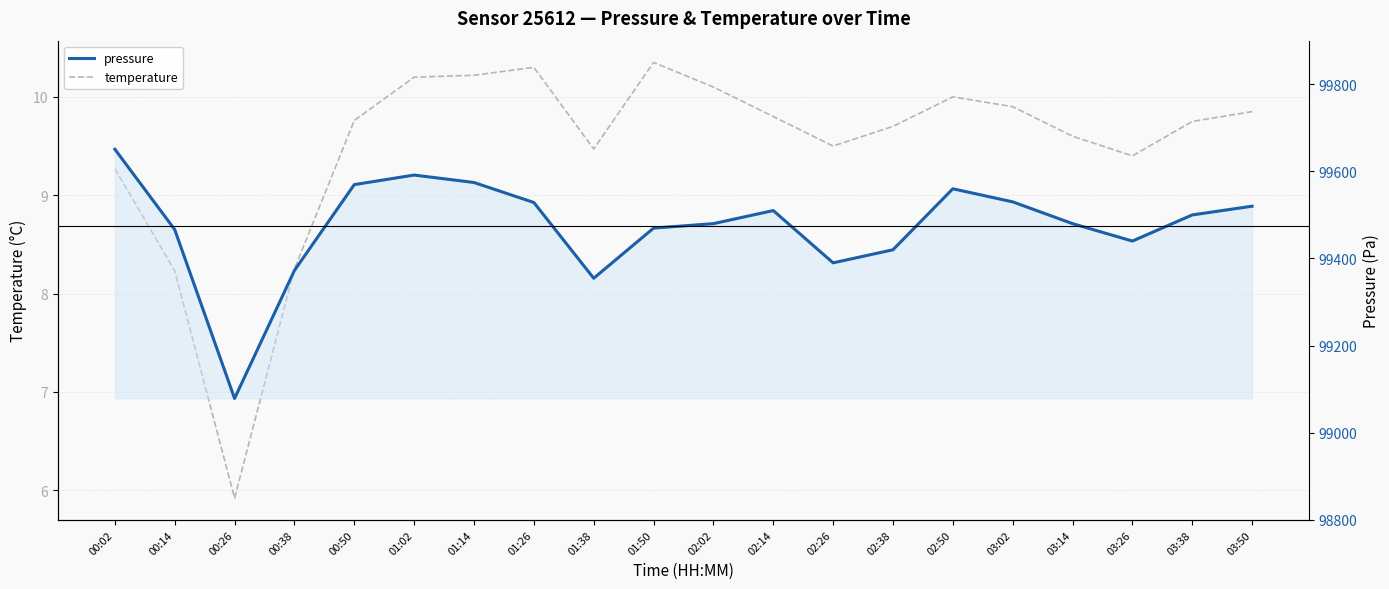

List the series in order of their peak value, lowest first.

temperature, pressure